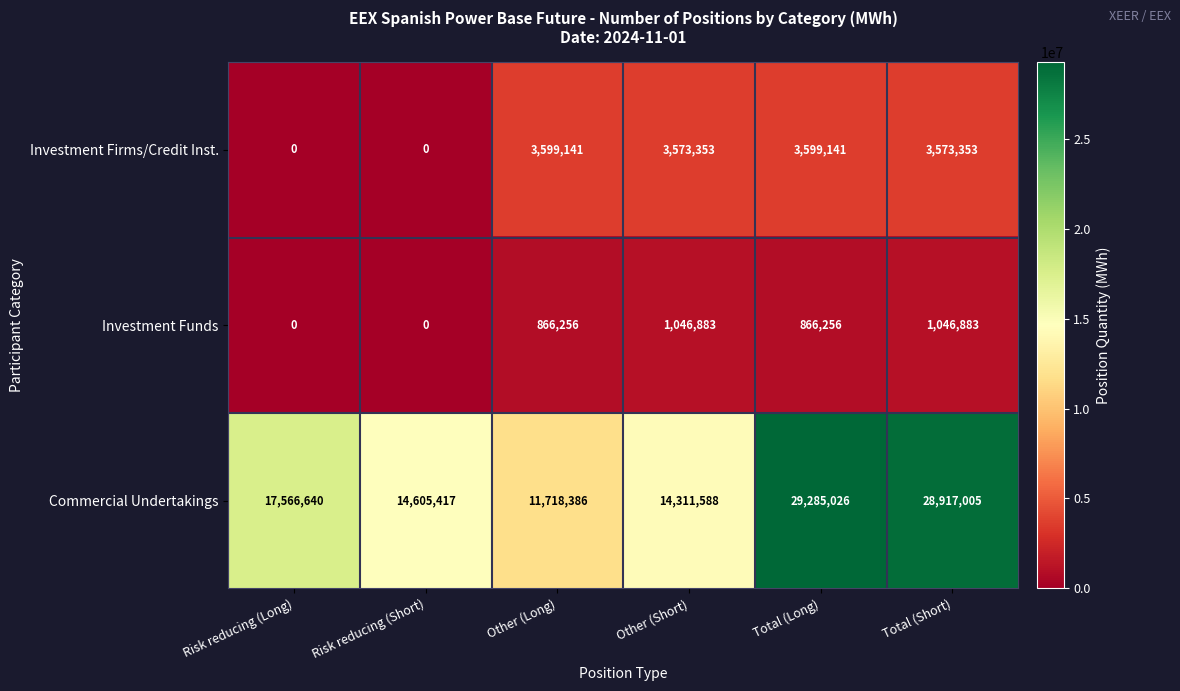

Reading right to left, list all the values displayed in this chart.

Investment Firms/Credit Inst.: 3573353	3599141	3573353	3599141	0	0
Investment Funds: 1046883	866256	1046883	866256	0	0
Commercial Undertakings: 28917005	29285026	14311588	11718386	14605417	17566640